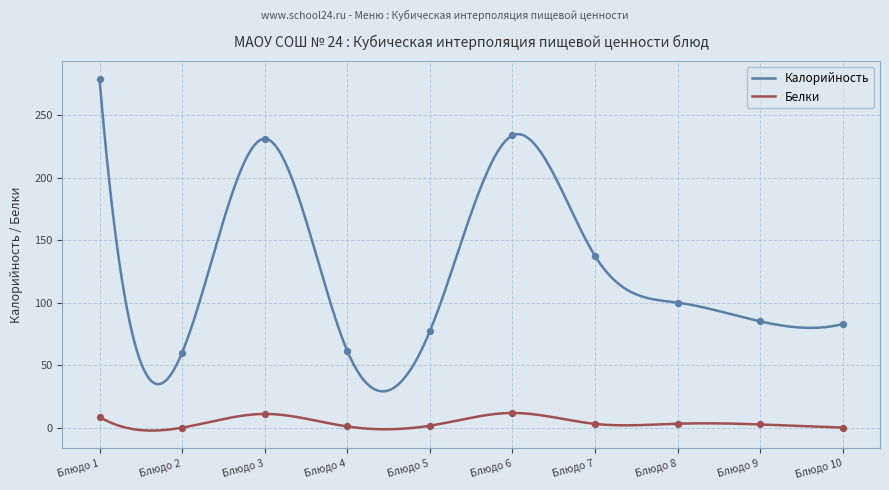

True or false: Калорийность and Белки intersect in this chart.

False